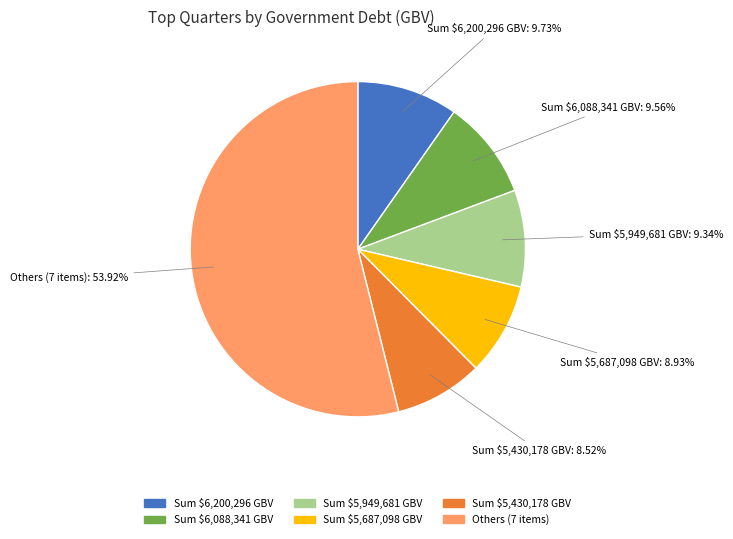

Does Sum $6,200,296 GBV represent more than half of the total?

No